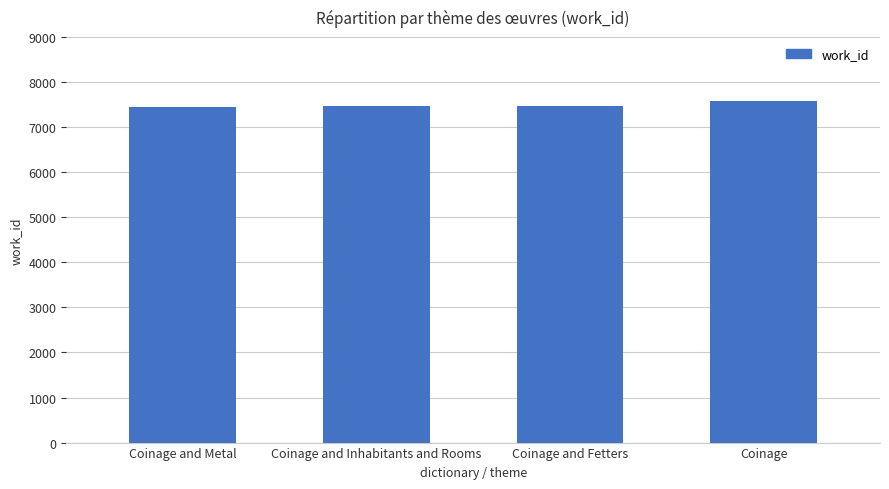

What position from the left is Coinage and Metal?

1